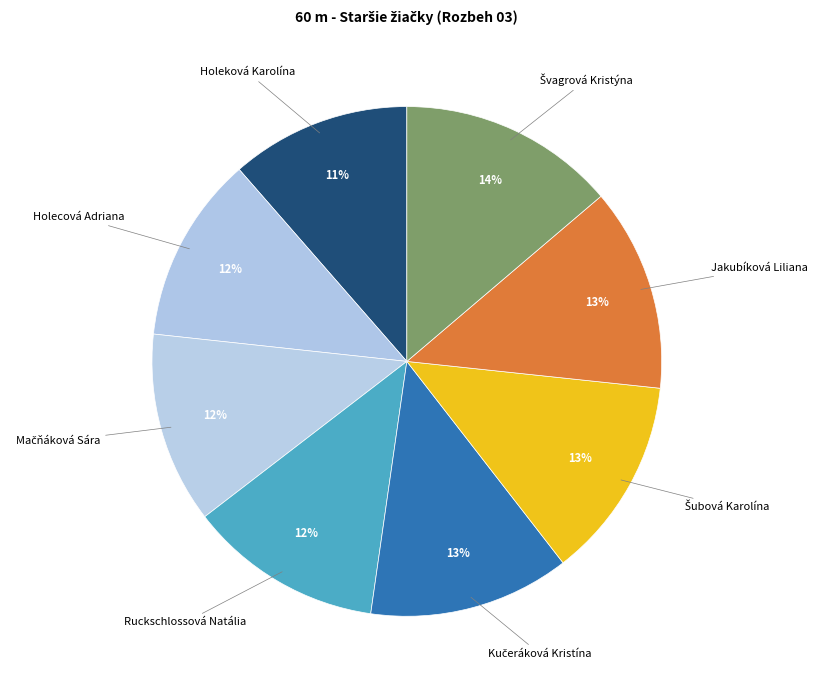

How many segments does this pie chart have?

8